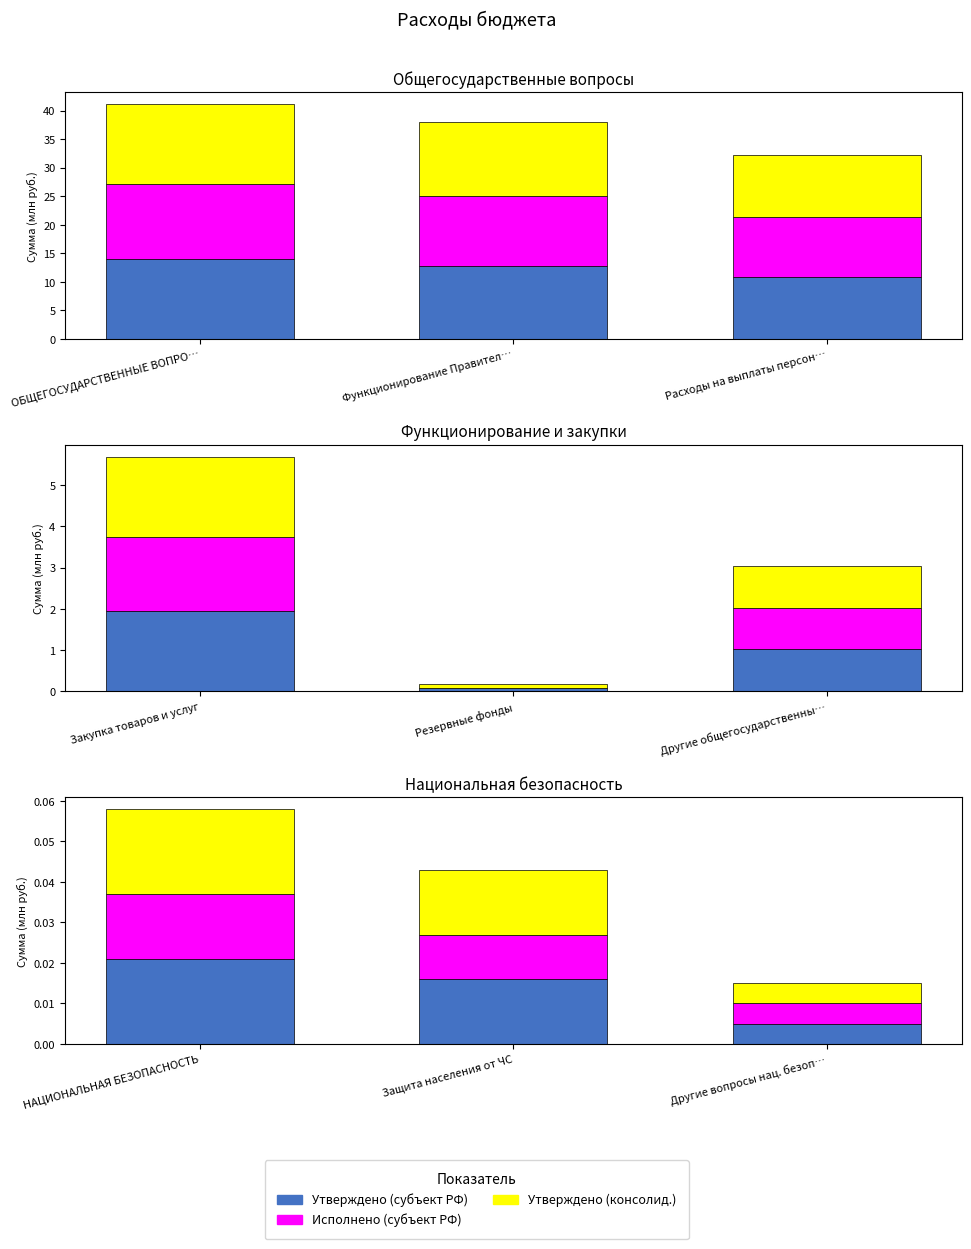

Between Защита населения от ЧС and Другие вопросы нац. безоп…, which series saw the biggest shift?

Утверждено (консолид.)